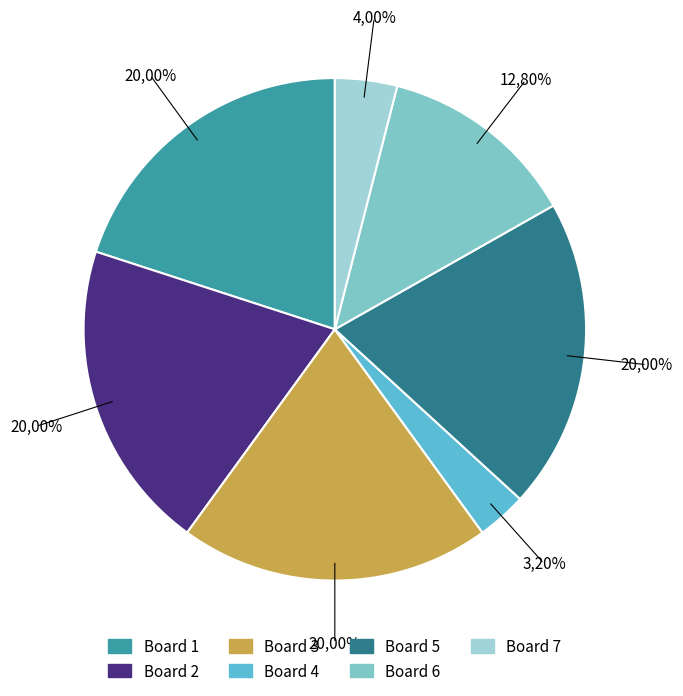

To the nearest percent, what portion does 3 represent?

20%